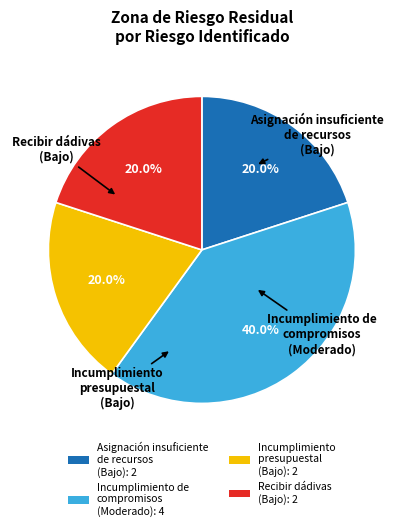

Approximately how many times larger is the value at Incumplimiento de compromisos (Moderado): 4 compared to Incumplimiento presupuestal (Bajo): 2?

2.0